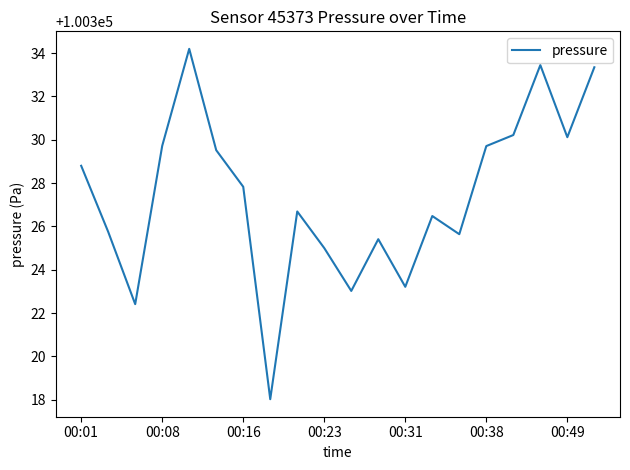

What is the difference between the second highest and minimum values?

15.4